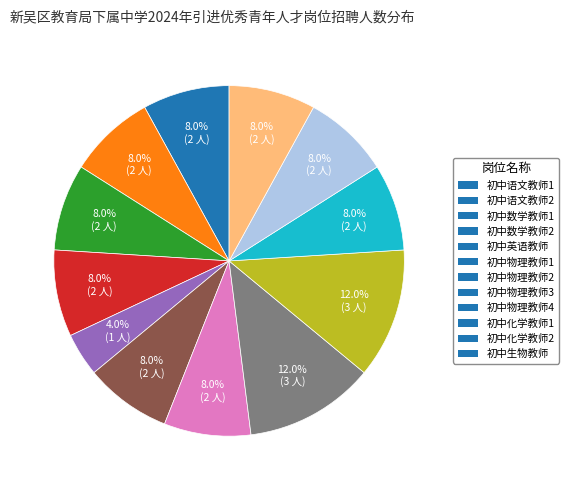

Is the sum of 初中物理教师1 and 初中数学教师2 greater than half?

No